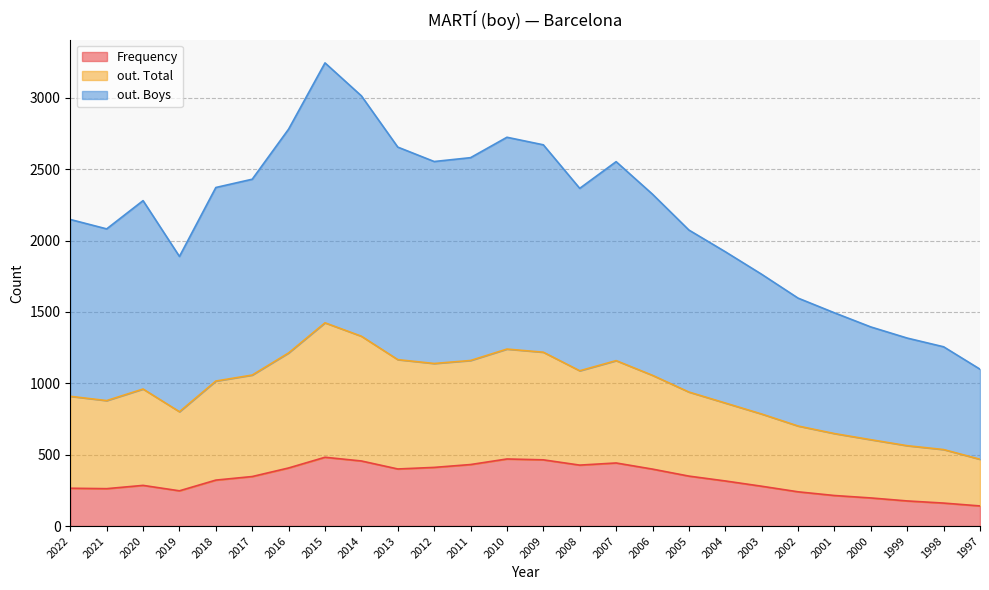

How many interior local peaks does the out. Boys series have?

4